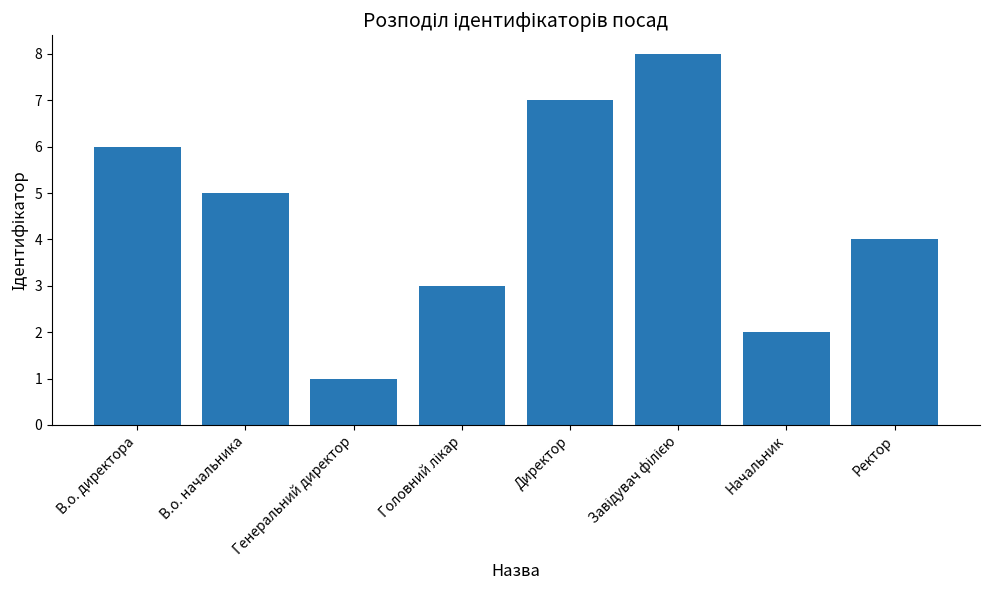

Is it true that the value at Генеральний директор is 1?

True